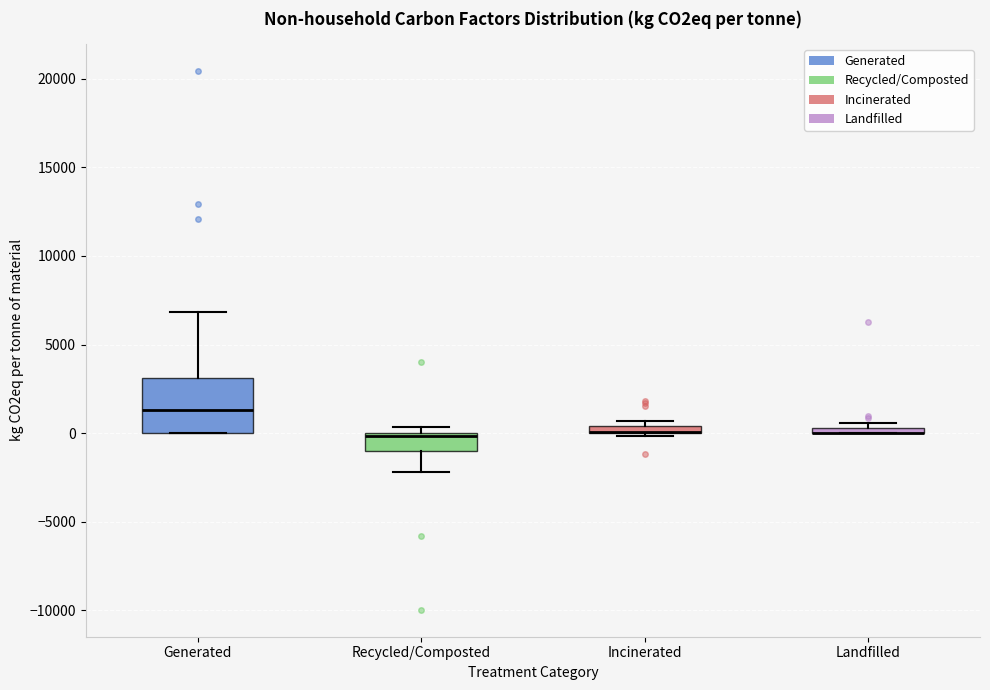

Where does the median line of the box for Generated sit on the y-axis? The values are not printed on the chart, so give them approximately, as read against the axis.

1500